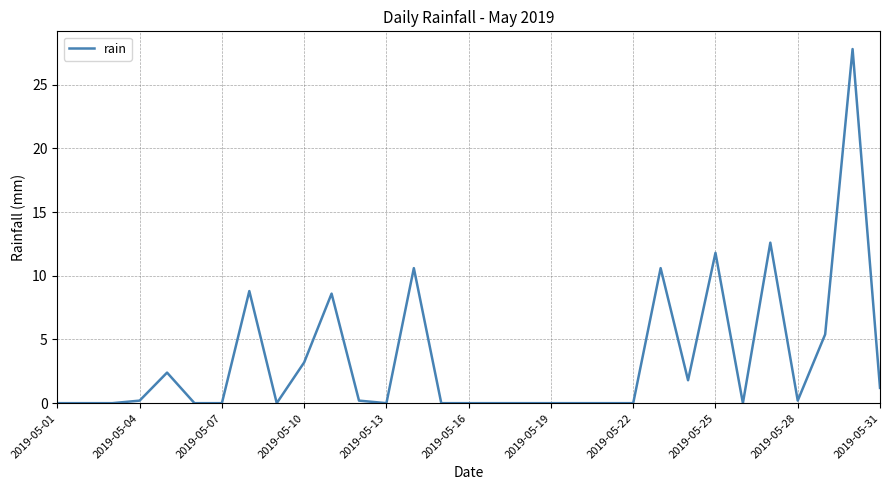

What is the difference between the maximum and minimum values?

27.8